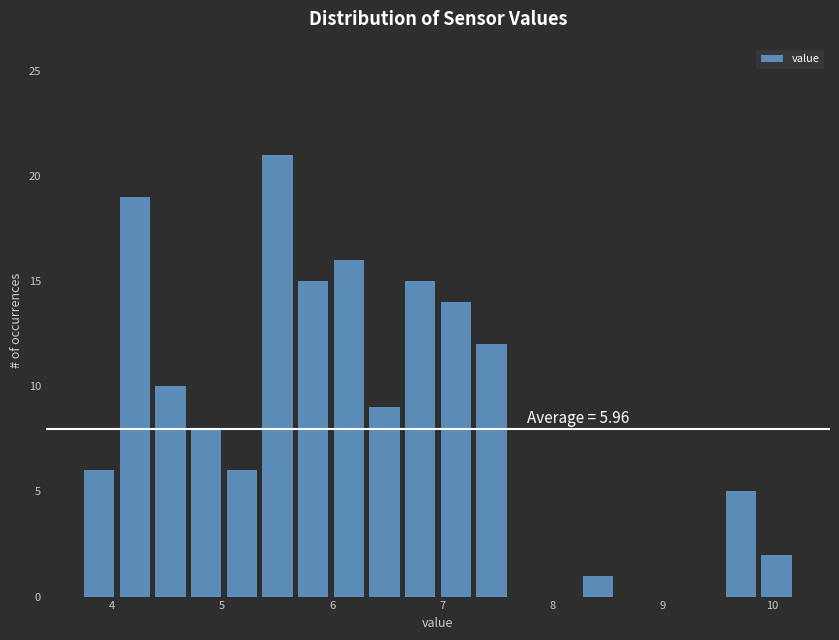

Read against the x-axis, roughly where is the centre of the tallest bar?

5.5